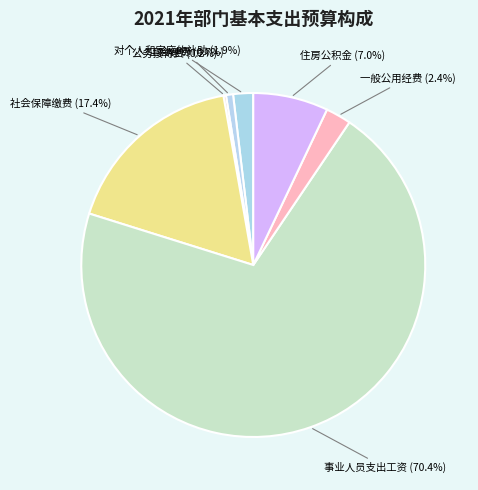

What percentage is the 一般公用经费 slice, to the nearest percent?

2%